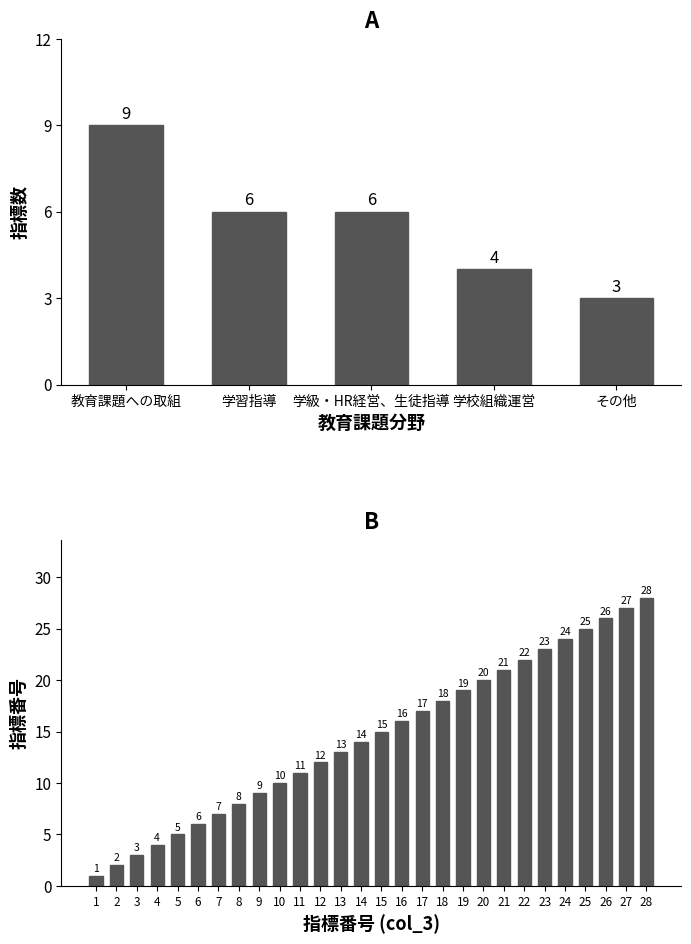

At which label does the data first exceed 15?

16